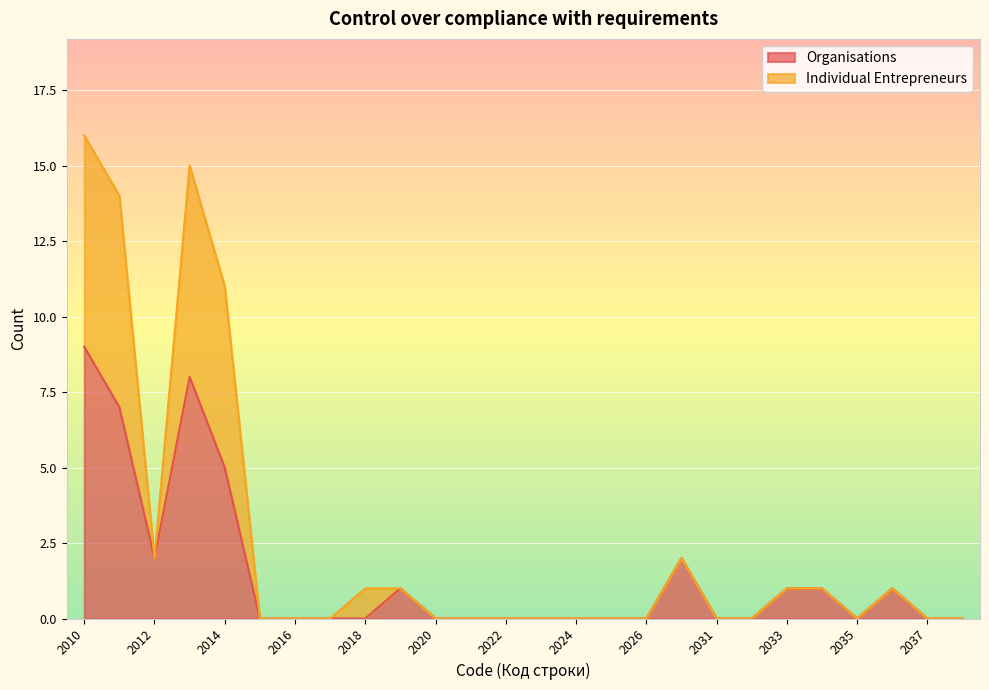

What is the average value of the Organisations series?

1